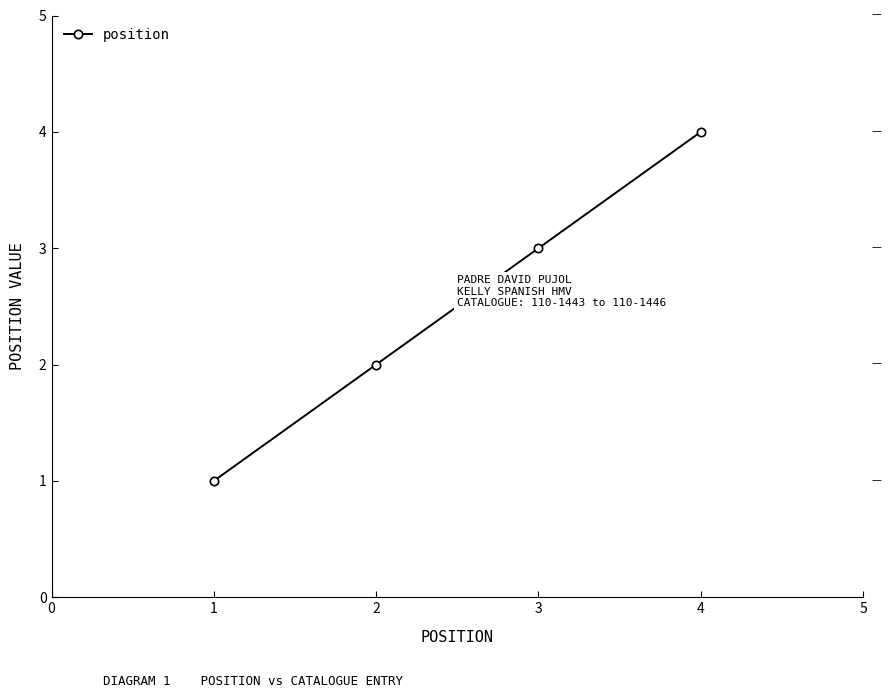

List the labels in order of value, smallest first.

1, 2, 3, 4